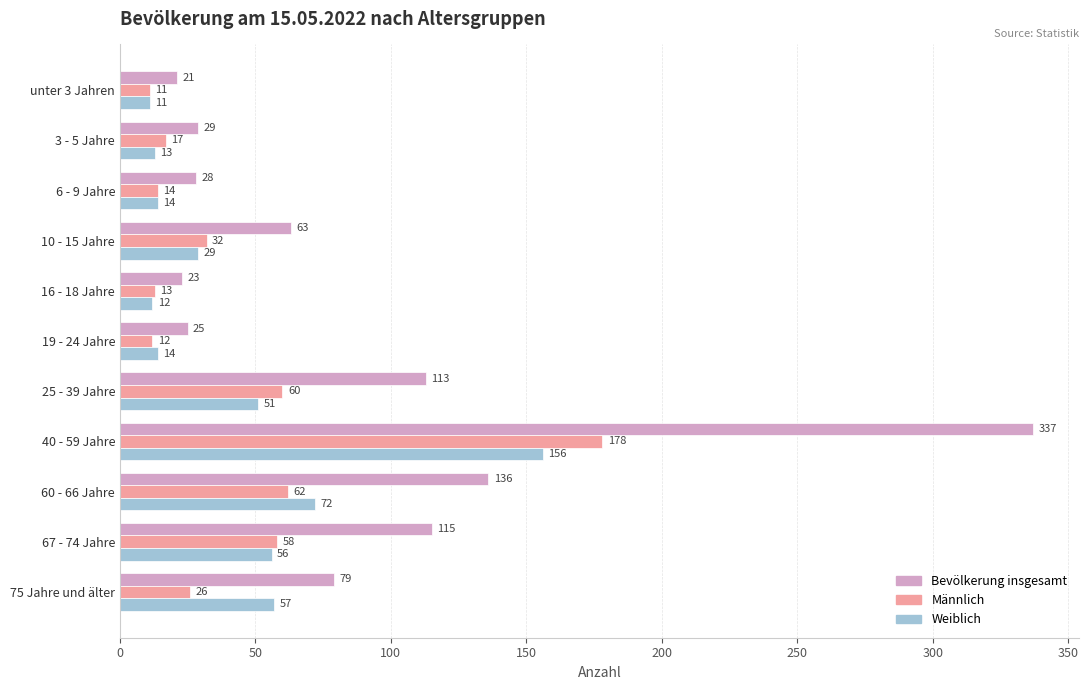

At which category is the sum across all series the highest?

40 - 59 Jahre